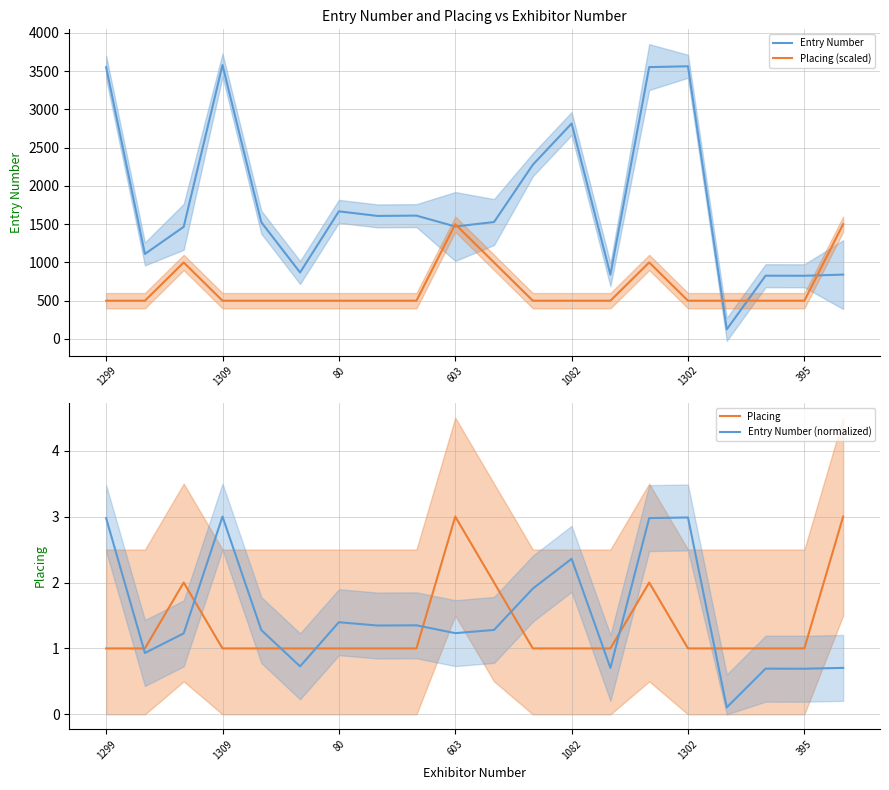

What is the maximum value for Entry Number?

3580